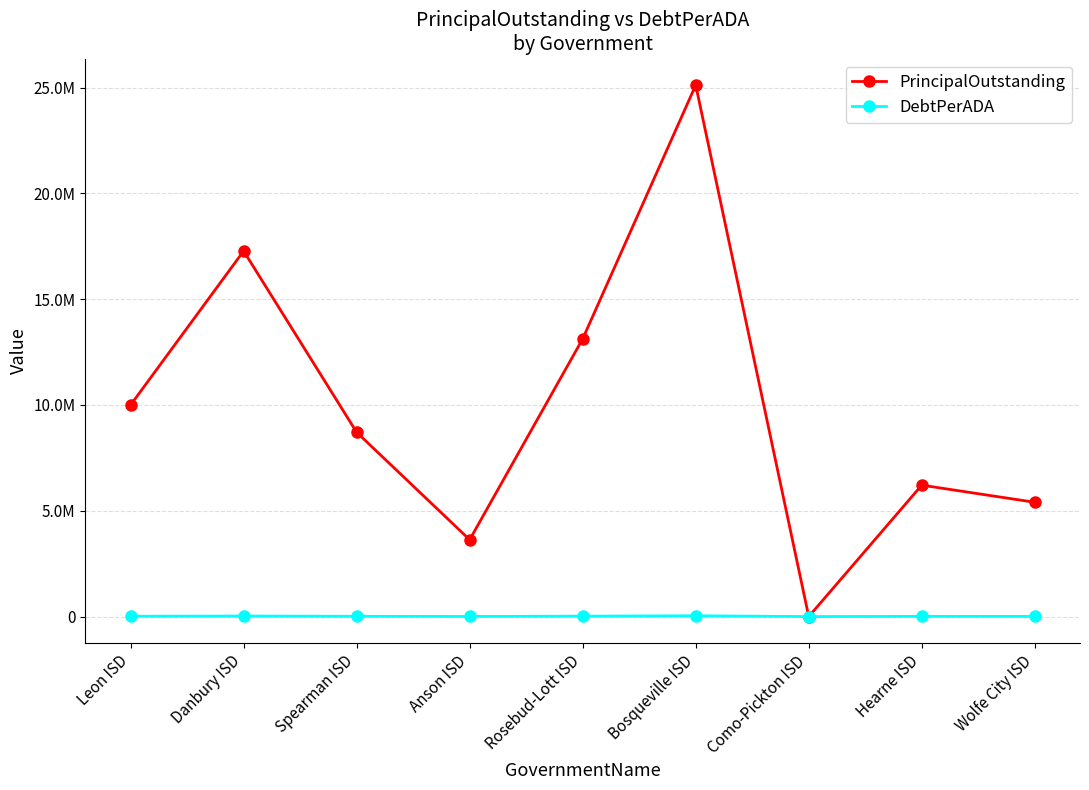

List the labels in order of DebtPerADA value, smallest first.

Como-Pickton ISD, Anson ISD, Wolfe City ISD, Hearne ISD, Spearman ISD, Leon ISD, Rosebud-Lott ISD, Danbury ISD, Bosqueville ISD